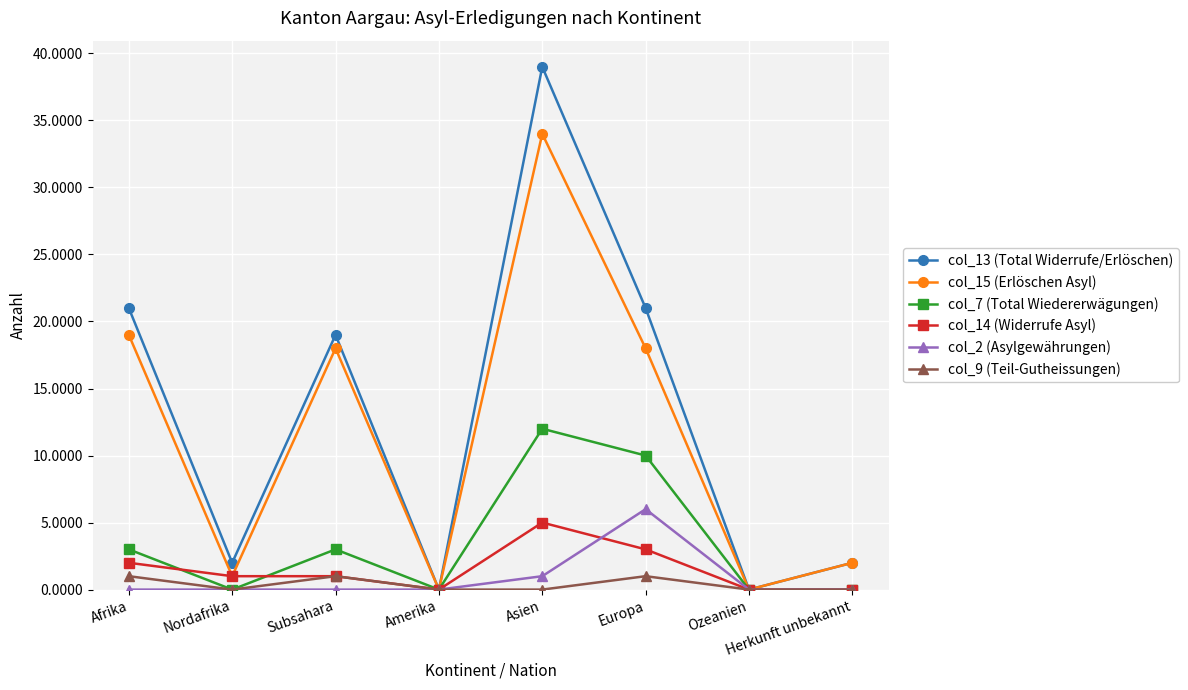

Rank the series by their maximum value, from highest to lowest.

col_13 (Total Widerrufe/Erlöschen), col_15 (Erlöschen Asyl), col_7 (Total Wiedererwägungen), col_2 (Asylgewährungen), col_14 (Widerrufe Asyl), col_9 (Teil-Gutheissungen)